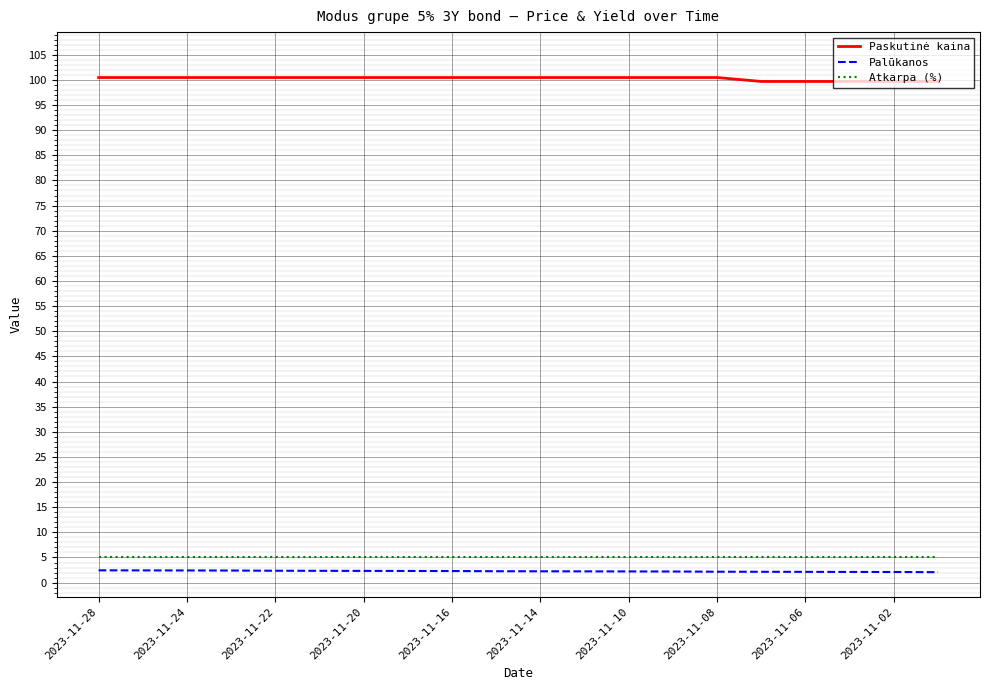

True or false: Atkarpa (%) and Paskutinė kaina cross at least once.

False